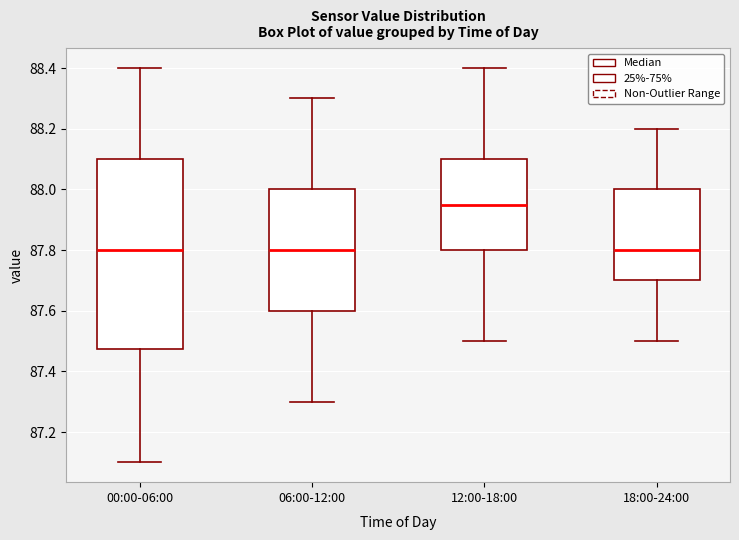

Which box is the tallest, from its lower edge to its upper edge?

00:00-06:00